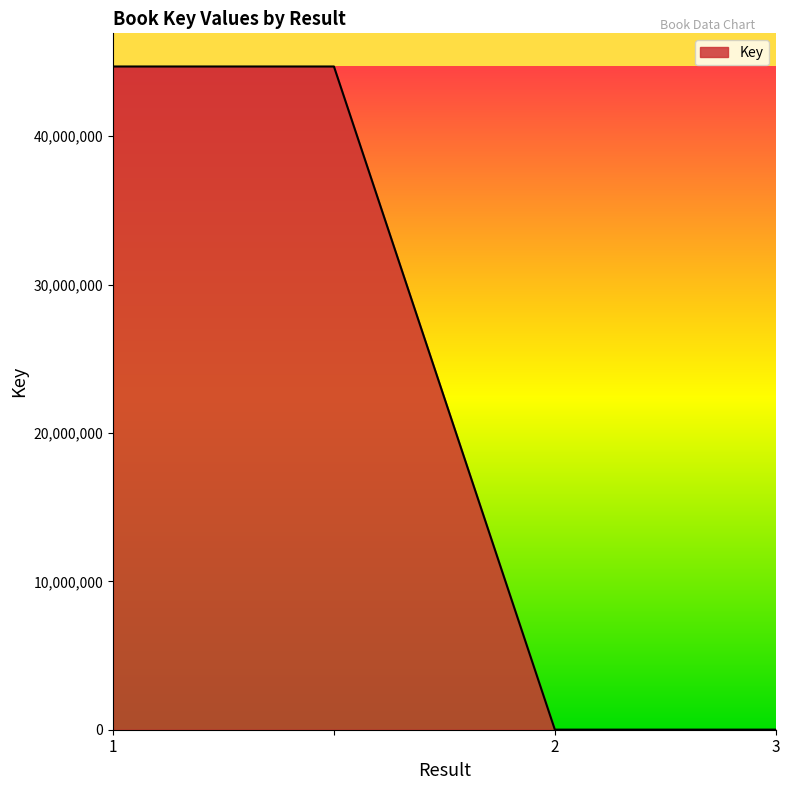

What is the difference between the maximum and minimum values?

44689632